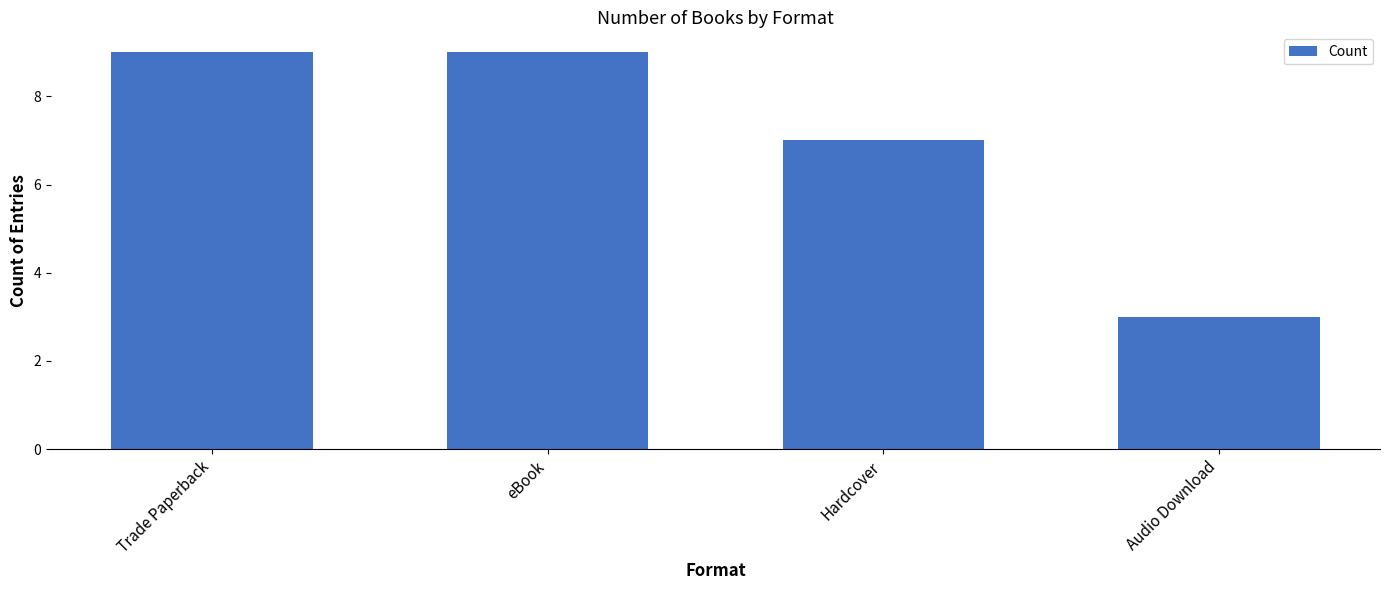

What is the label of the 1st bar from the right?

Audio Download